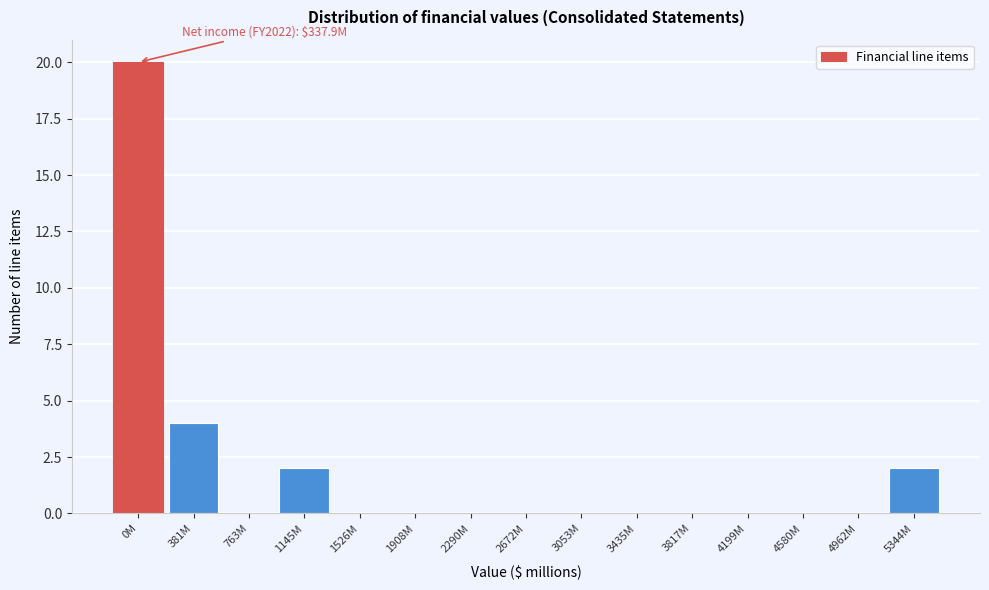

Reading left to right, what are all the values shown in this chart?

0M=20	381M=4	763M=0	1145M=2	1526M=0	1908M=0	2290M=0	2672M=0	3053M=0	3435M=0	3817M=0	4199M=0	4580M=0	4962M=0	5344M=2